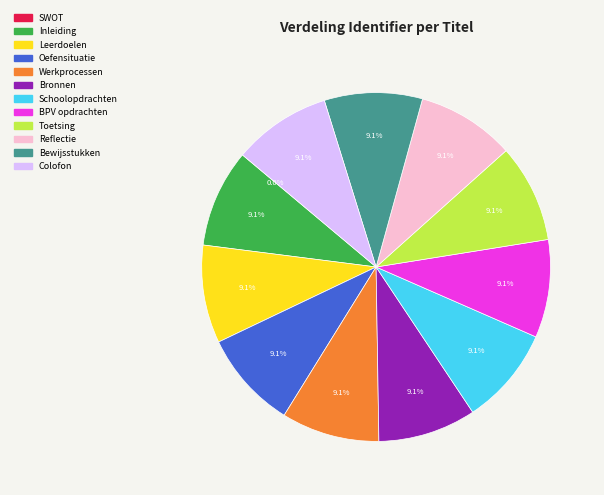

Is there any slice that represents more than half of the pie?

No